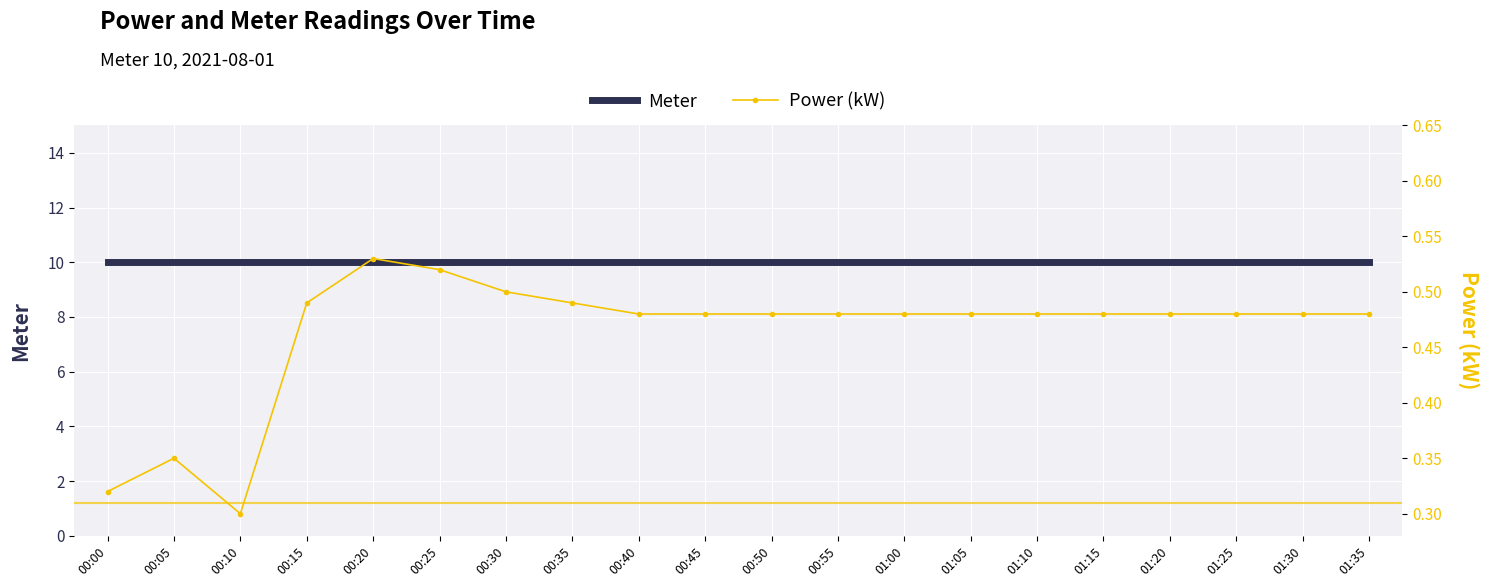

What is the label of the 15th point from the left?

01:10